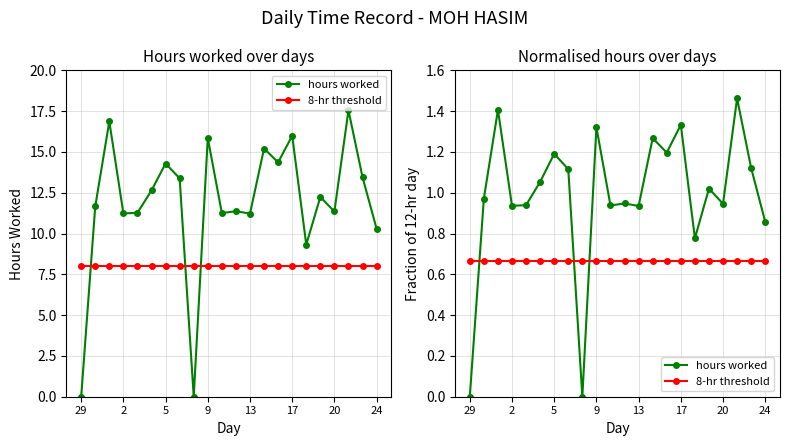

Which label corresponds to the smallest value in the chart?

29